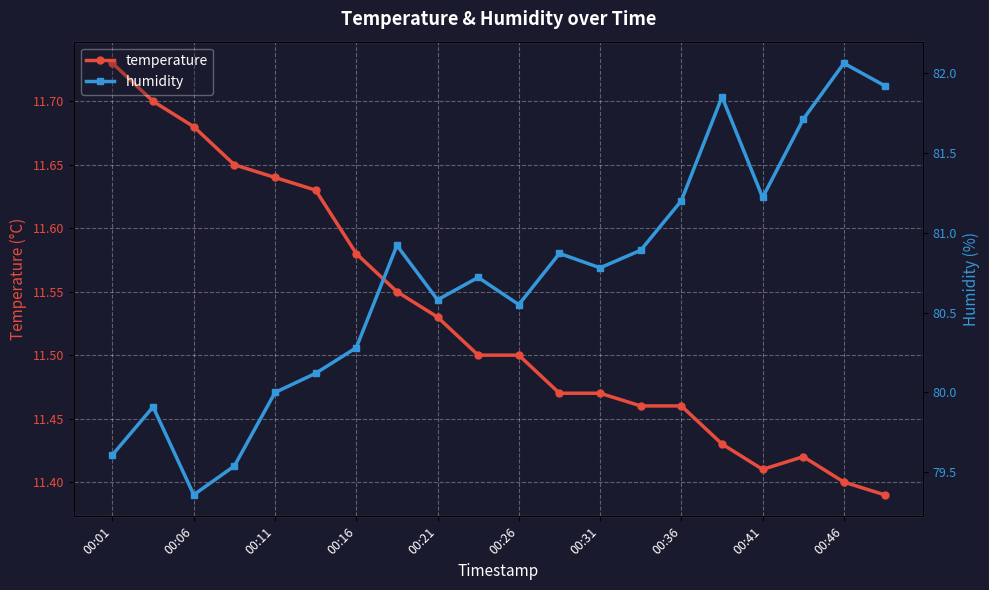

What is the minimum value shown in the chart?

11.4